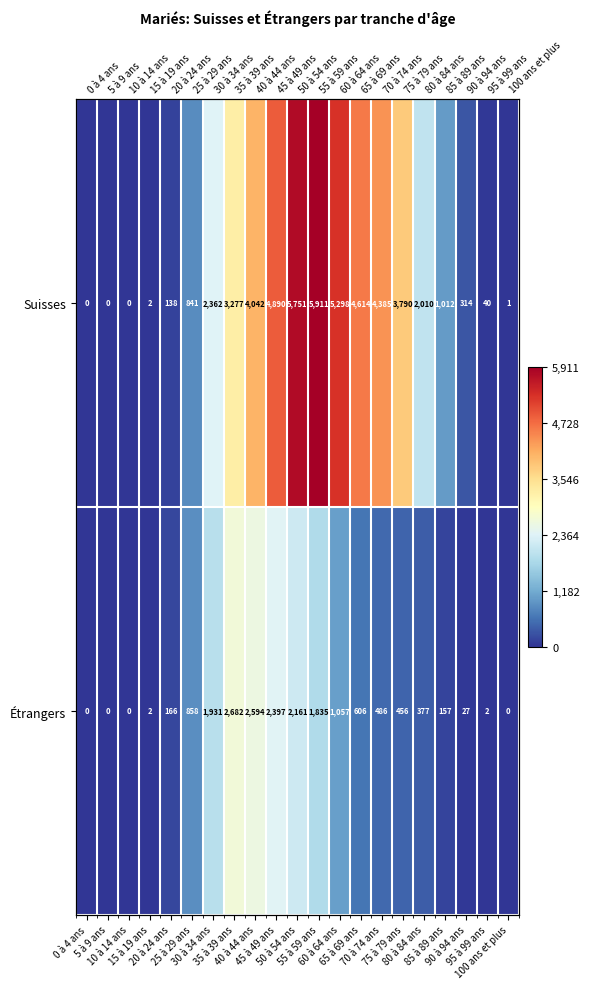

Which has a higher value, 0 à 4 ans or 55 à 59 ans?

55 à 59 ans